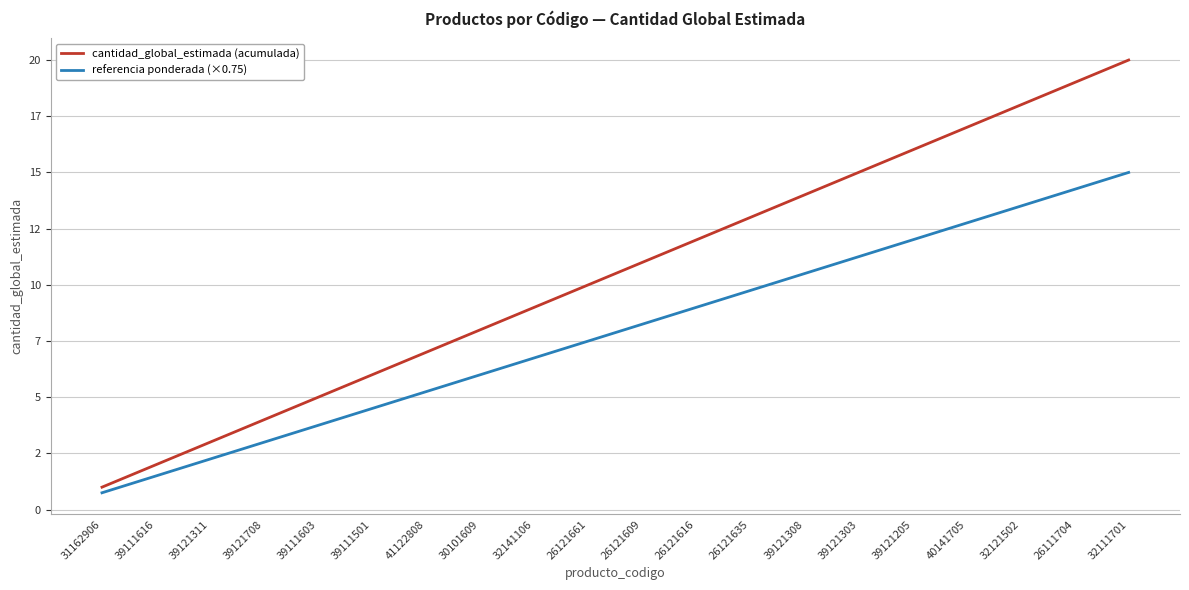

Rank the categories by referencia ponderada (×0.75) value from lowest to highest.

31162906, 39111616, 39121311, 39121708, 39111603, 39111501, 41122808, 30101609, 32141106, 26121661, 26121609, 26121616, 26121635, 39121308, 39121303, 39121205, 40141705, 32121502, 26111704, 32111701